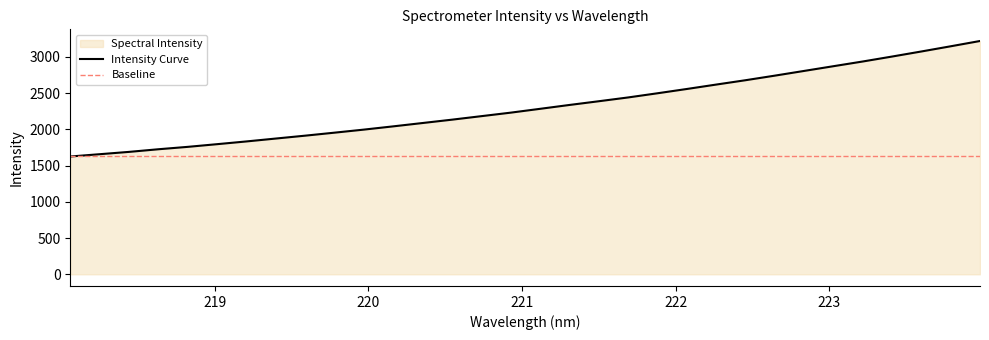

The chart shows a value of 3754.1 at 221.3083. True or false?

False